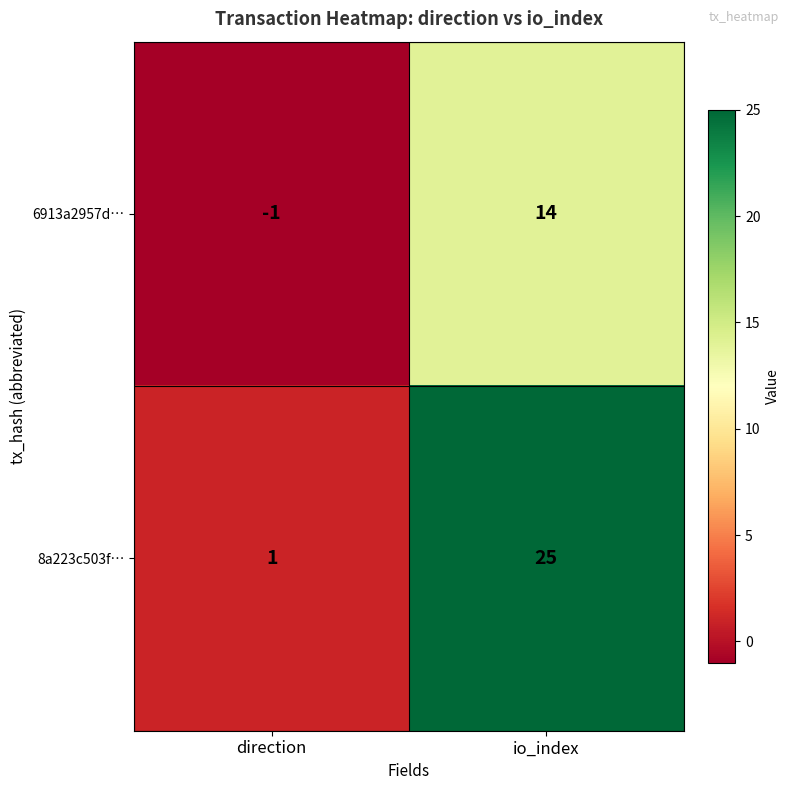

Reading right to left, what are all the values shown in this chart?

6913a2957d…: io_index=14	direction=-1
8a223c503f…: io_index=25	direction=1